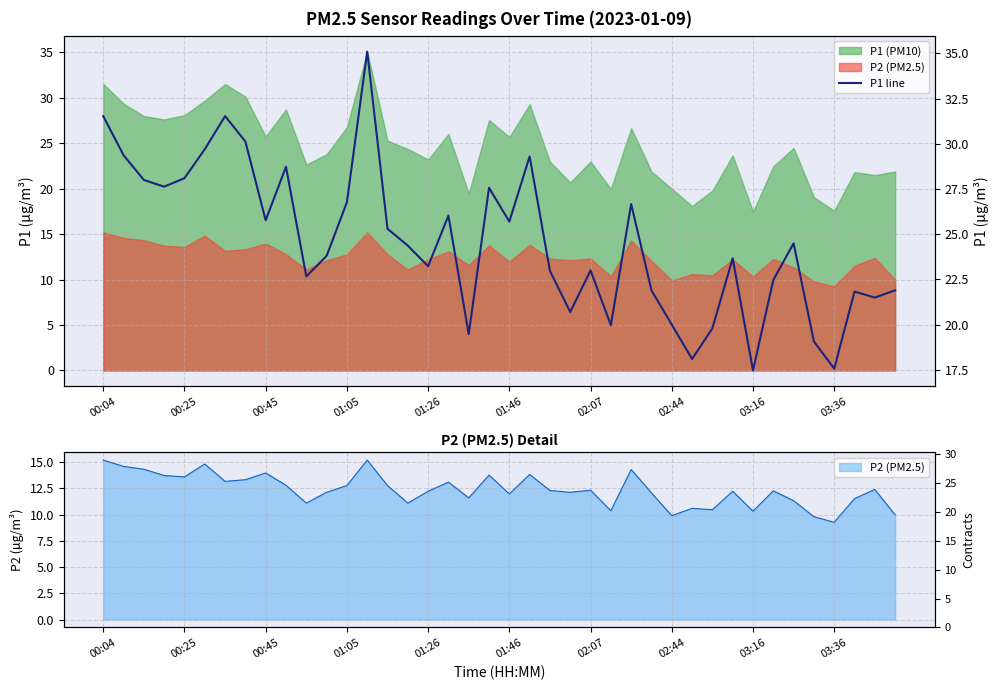

What is the greatest value displayed?

35.1